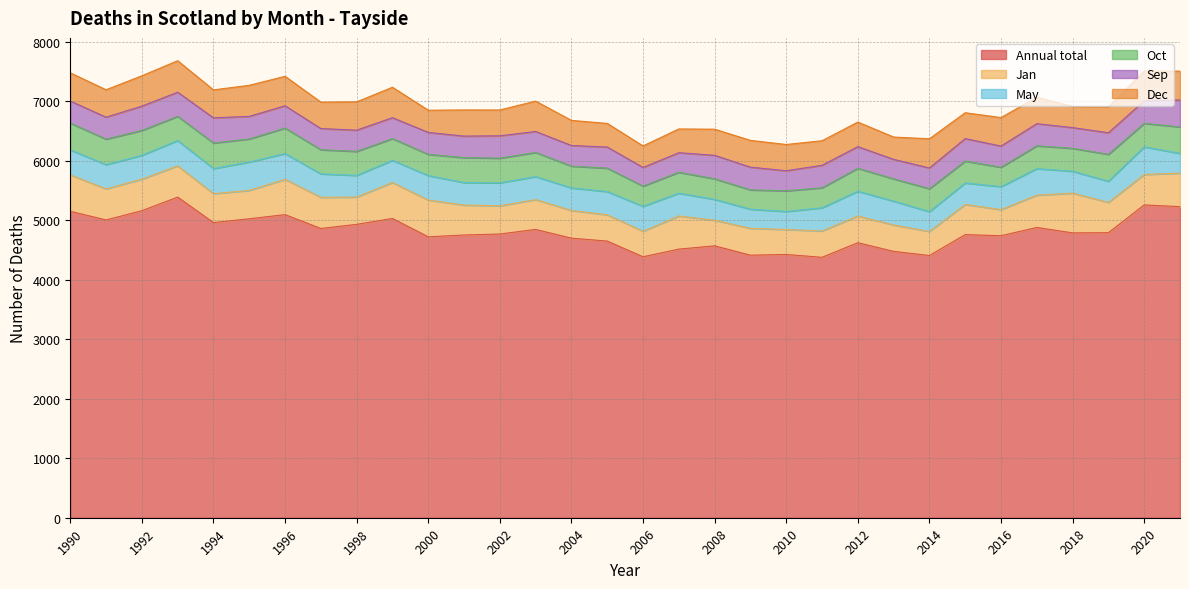

Which has a higher value, 2012 or 2011?

2012